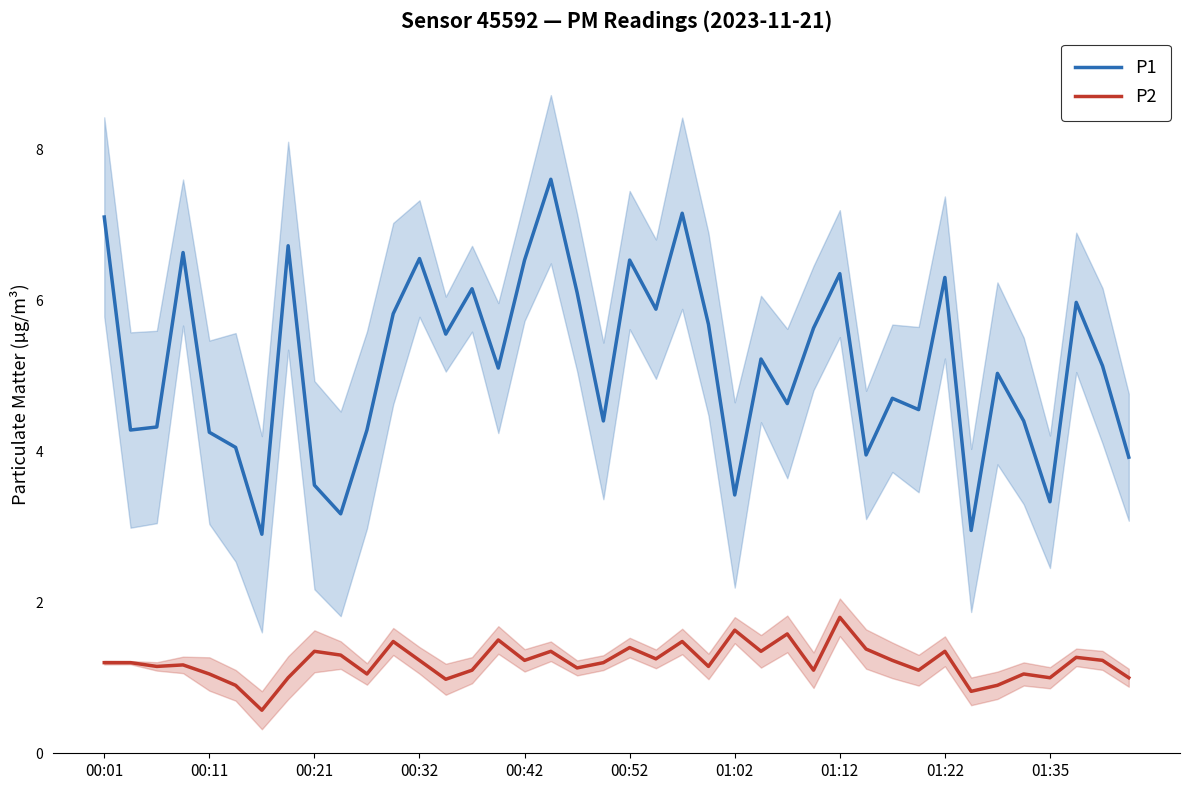

The value of P2 at 01:12 is 1.2. True or false?

False